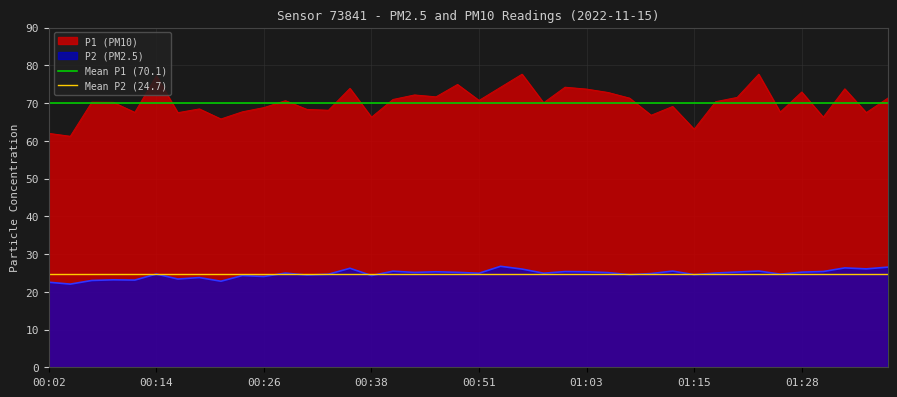

True or false: P2 (PM2.5) has a value of 24.9 at 00:51.

True